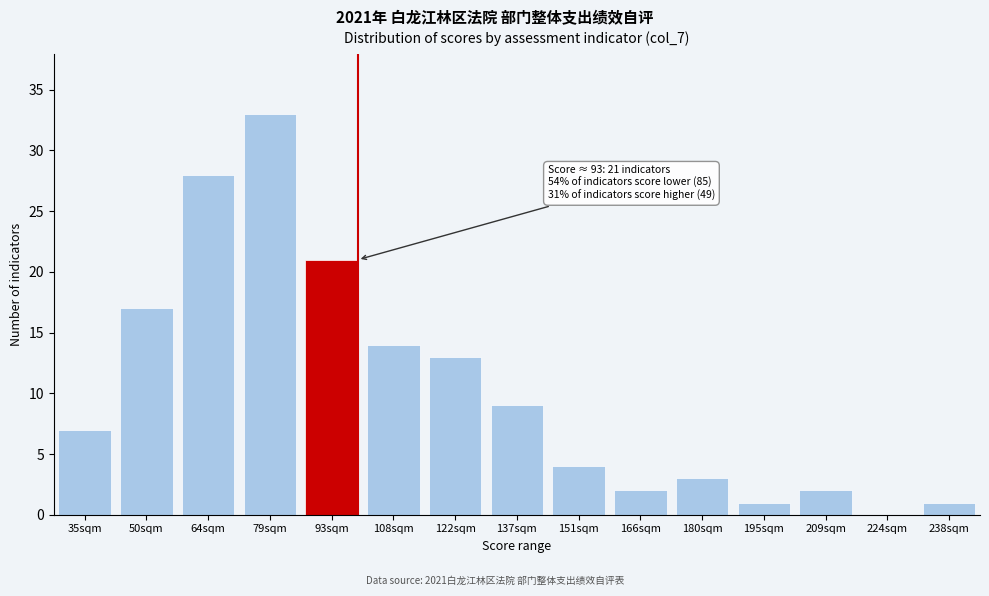

Reading left to right, list all the values displayed in this chart.

35sqm=7	50sqm=17	64sqm=28	79sqm=33	93sqm=21	108sqm=14	122sqm=13	137sqm=9	151sqm=4	166sqm=2	180sqm=3	195sqm=1	209sqm=2	224sqm=0	238sqm=1